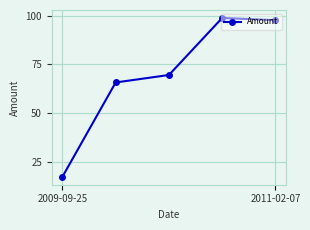

Reading left to right, extract all data points from this chart.

17.4	65.7	69.6	98.8	97.7